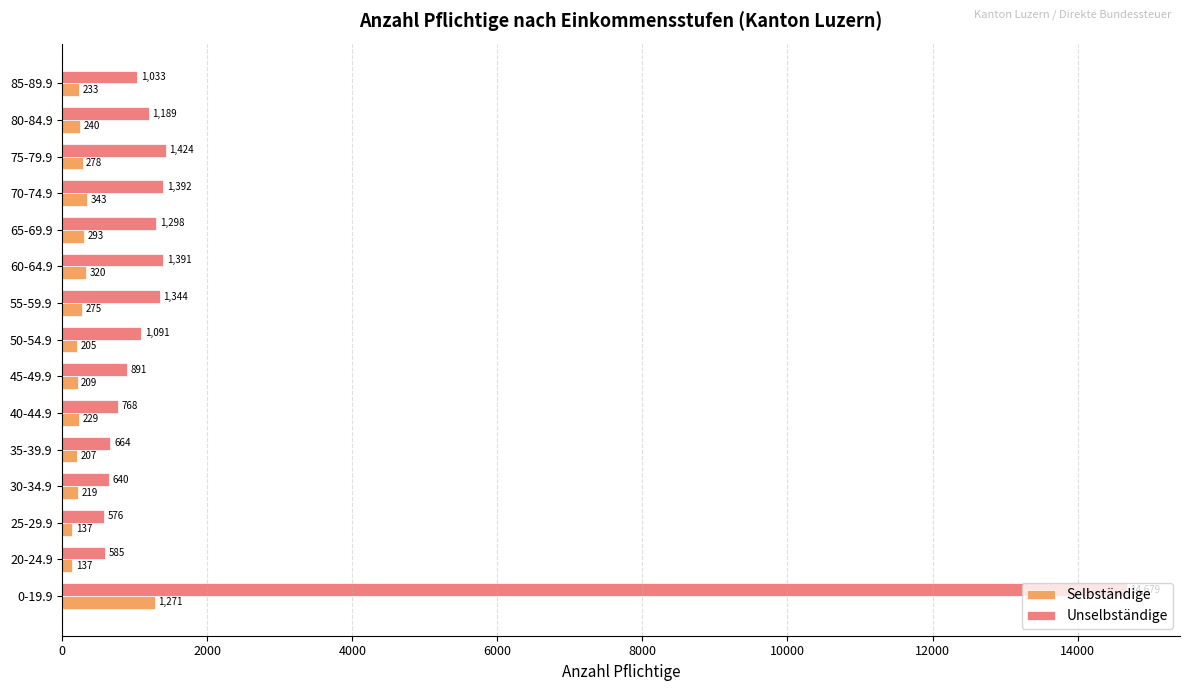

What is the spread (max minus min) of values at 50-54.9?

886